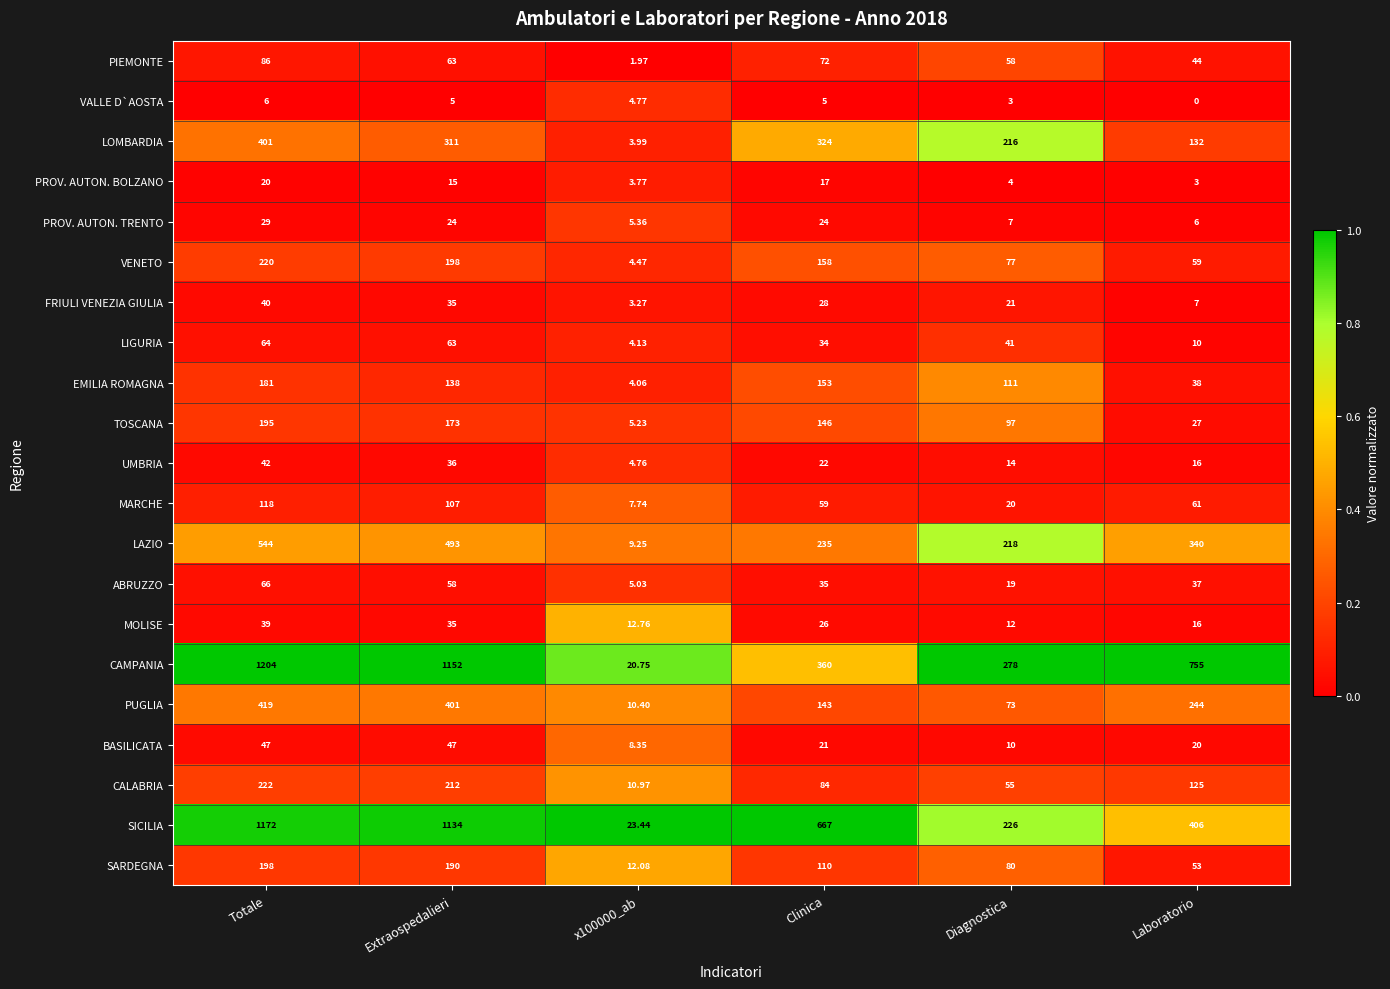

At Diagnostica, list the series in order from smallest to largest.

VALLE D`AOSTA, PROV. AUTON. BOLZANO, PROV. AUTON. TRENTO, BASILICATA, MOLISE, UMBRIA, ABRUZZO, MARCHE, FRIULI VENEZIA GIULIA, LIGURIA, CALABRIA, PIEMONTE, PUGLIA, VENETO, SARDEGNA, TOSCANA, EMILIA ROMAGNA, LOMBARDIA, LAZIO, SICILIA, CAMPANIA